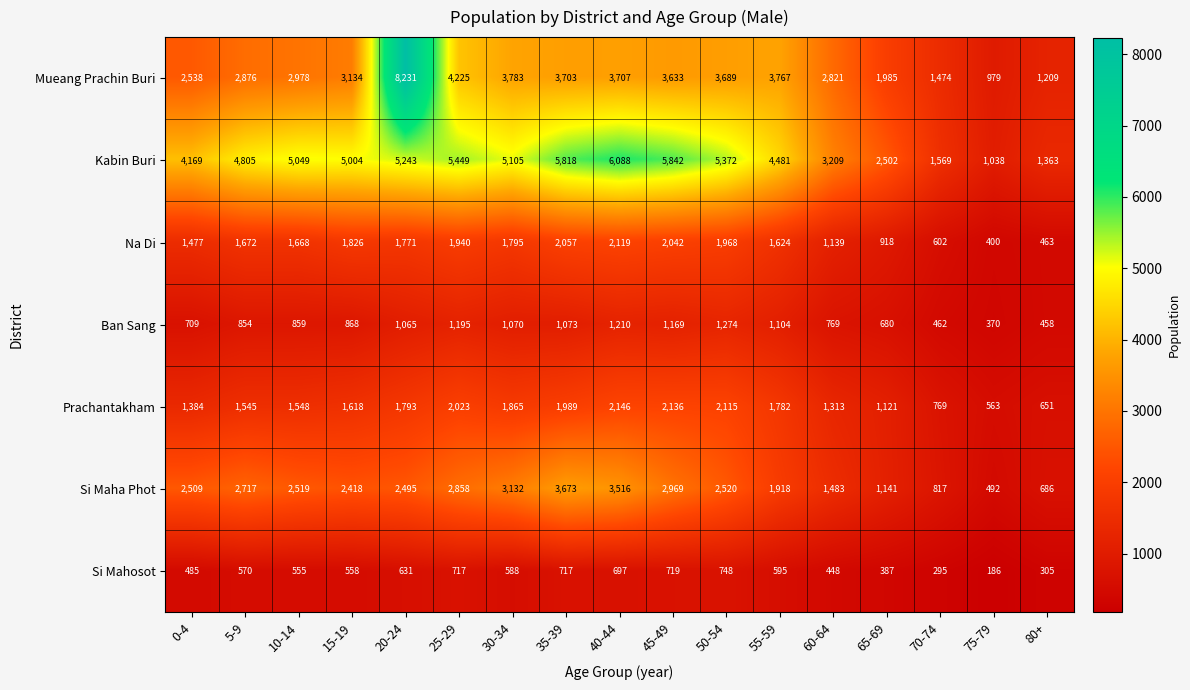

Is it true that Na Di equals 803 at 70-74?

False